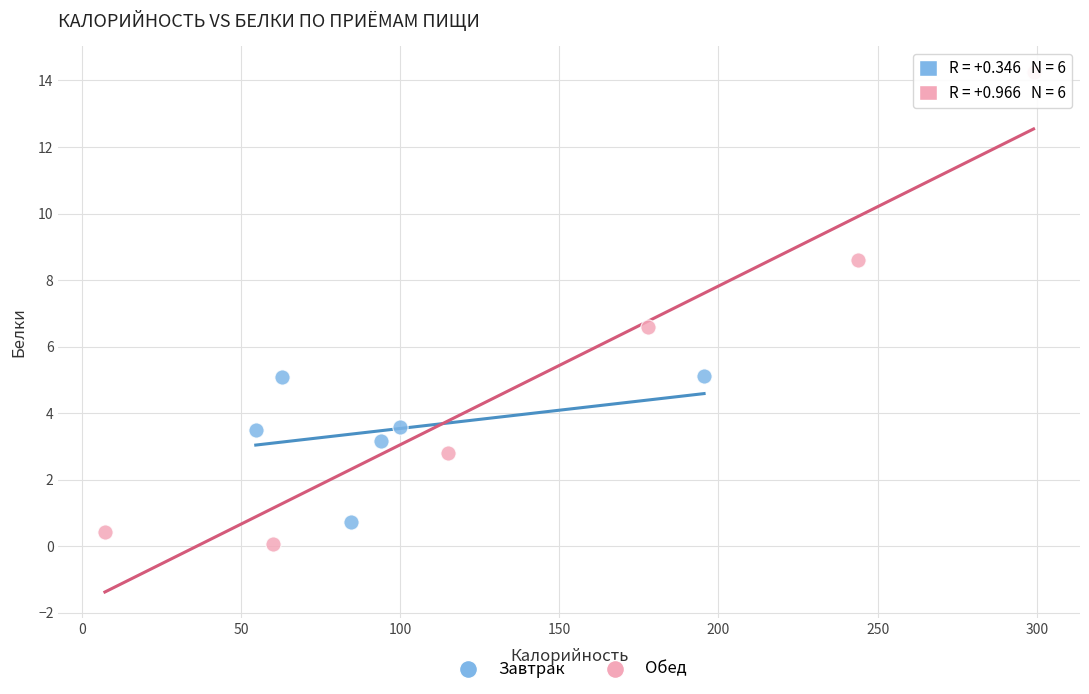

Which series has the largest Y range (max minus min)?

Обед